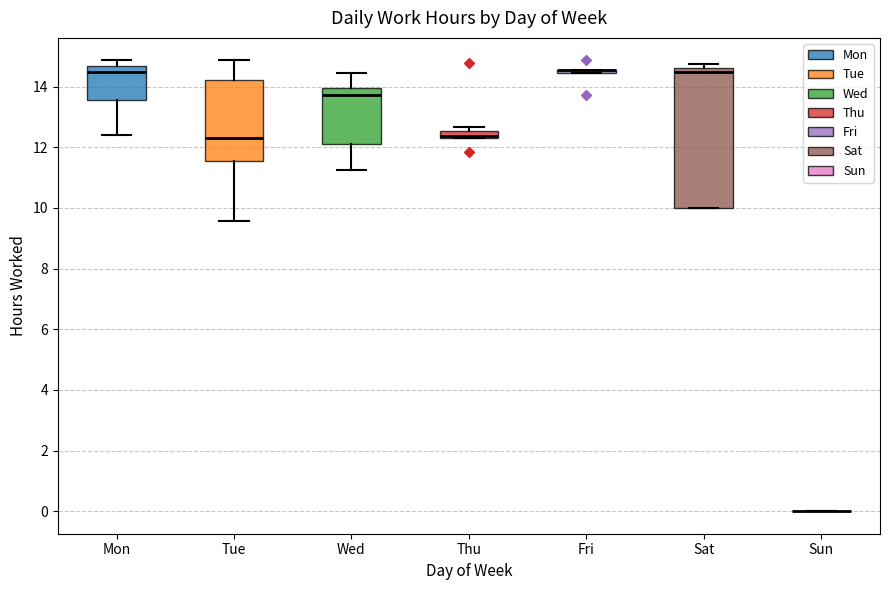

Where is the lower edge of the box for Fri on the y-axis? The values are not printed on the chart, so give them approximately, as read against the axis.

14.4